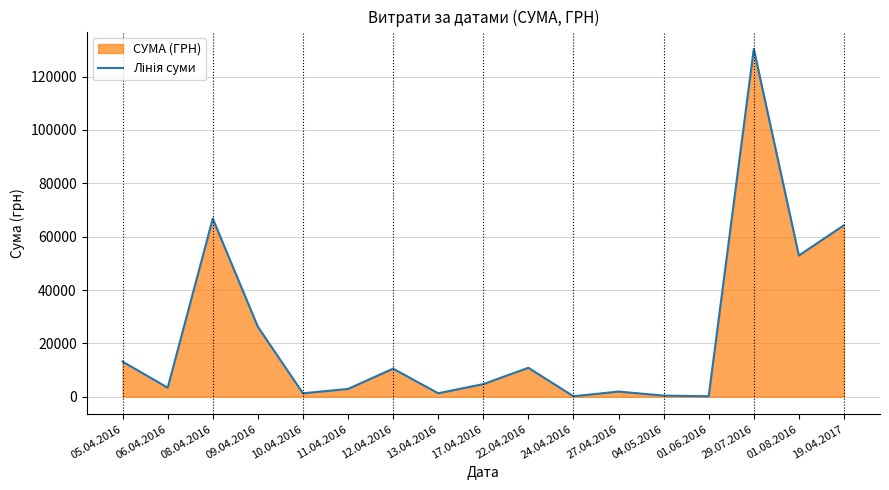

Reading left to right, what are all the values shown in this chart?

05.04.2016=13154.2	06.04.2016=3387.1	08.04.2016=66785.7	09.04.2016=26223.8	10.04.2016=1287.8	11.04.2016=2924.6	12.04.2016=10526.0	13.04.2016=1303.1	17.04.2016=4730.0	22.04.2016=10854.2	24.04.2016=179.0	27.04.2016=1938.4	04.05.2016=420.0	01.06.2016=176.0	29.07.2016=130379.7	01.08.2016=52936.8	19.04.2017=64293.0